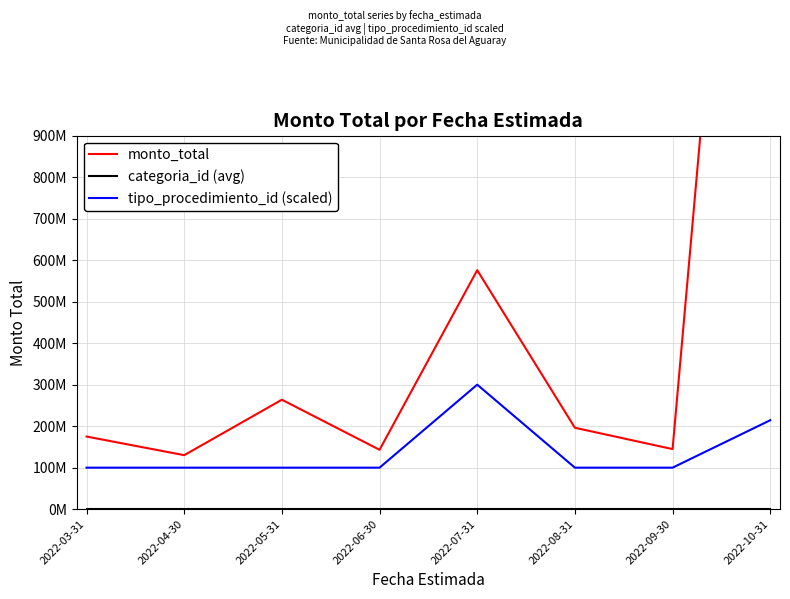

What is the value of the monto_total point at the 6th from the left?

196135000.0